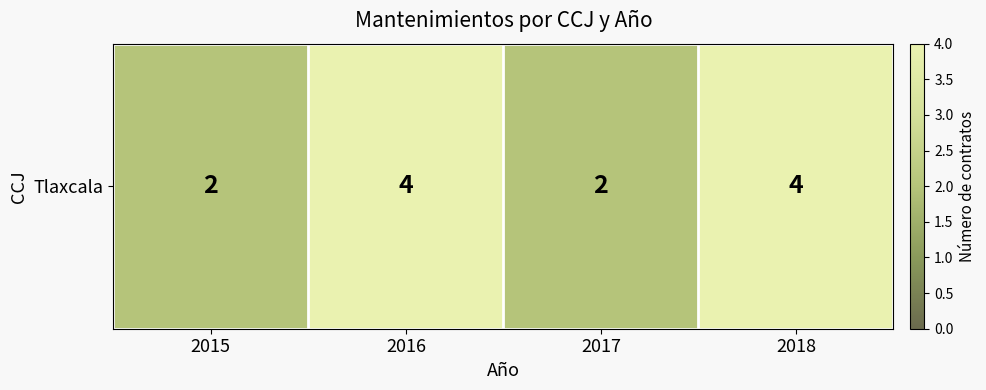

Reading left to right, transcribe all the data shown in this chart.

2015=2	2016=4	2017=2	2018=4